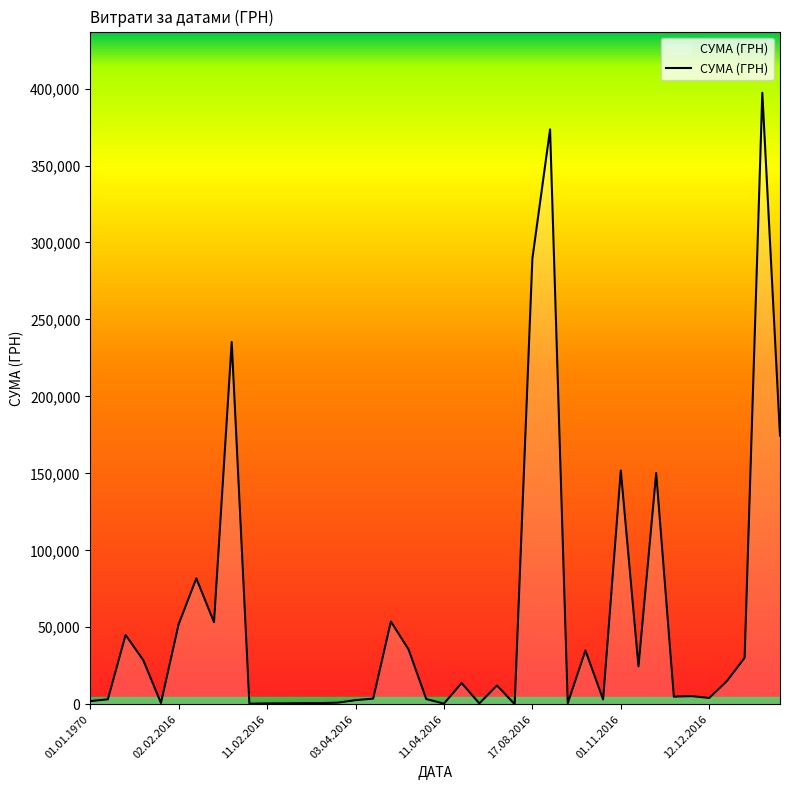

What is the greatest value displayed?

397314.8